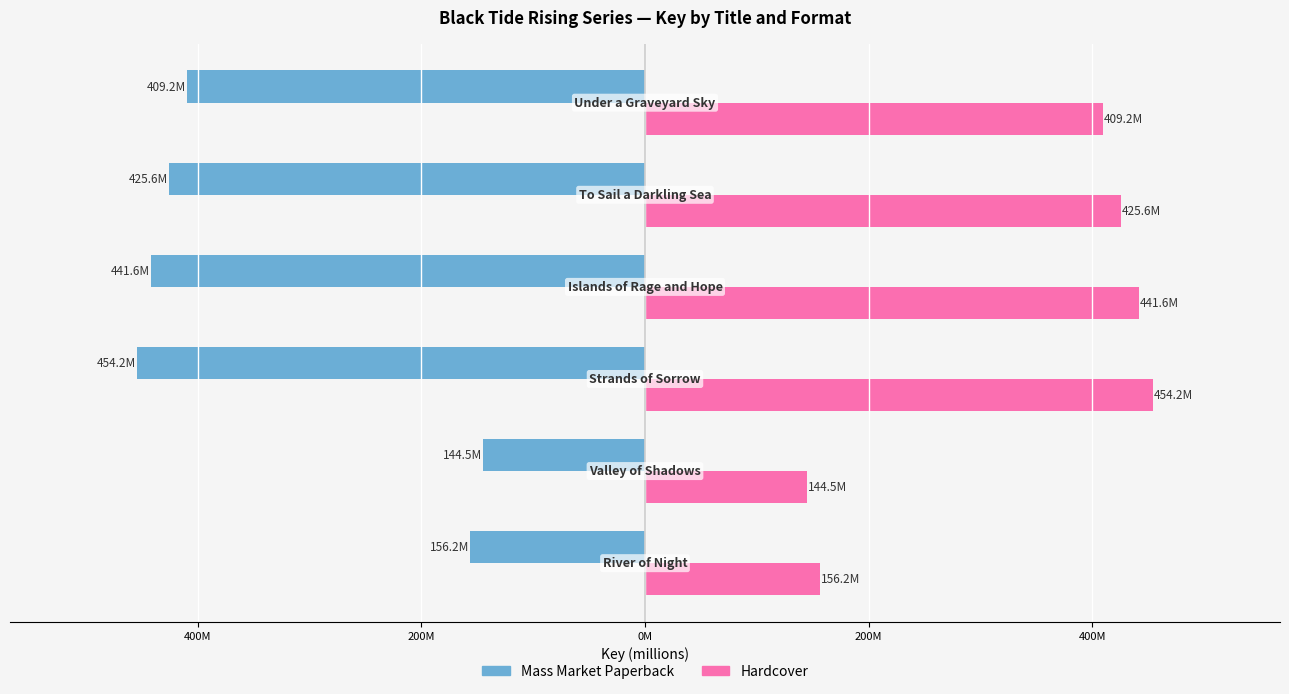

Reading left to right, what are all the values shown in this chart?

Mass Market Paperback: 600M=-156.2	400M=-144.5	200M=-454.2	0M=-441.6	200M=-425.6	400M=-409.2
Hardcover: 600M=156.2	400M=144.5	200M=454.2	0M=441.6	200M=425.6	400M=409.2